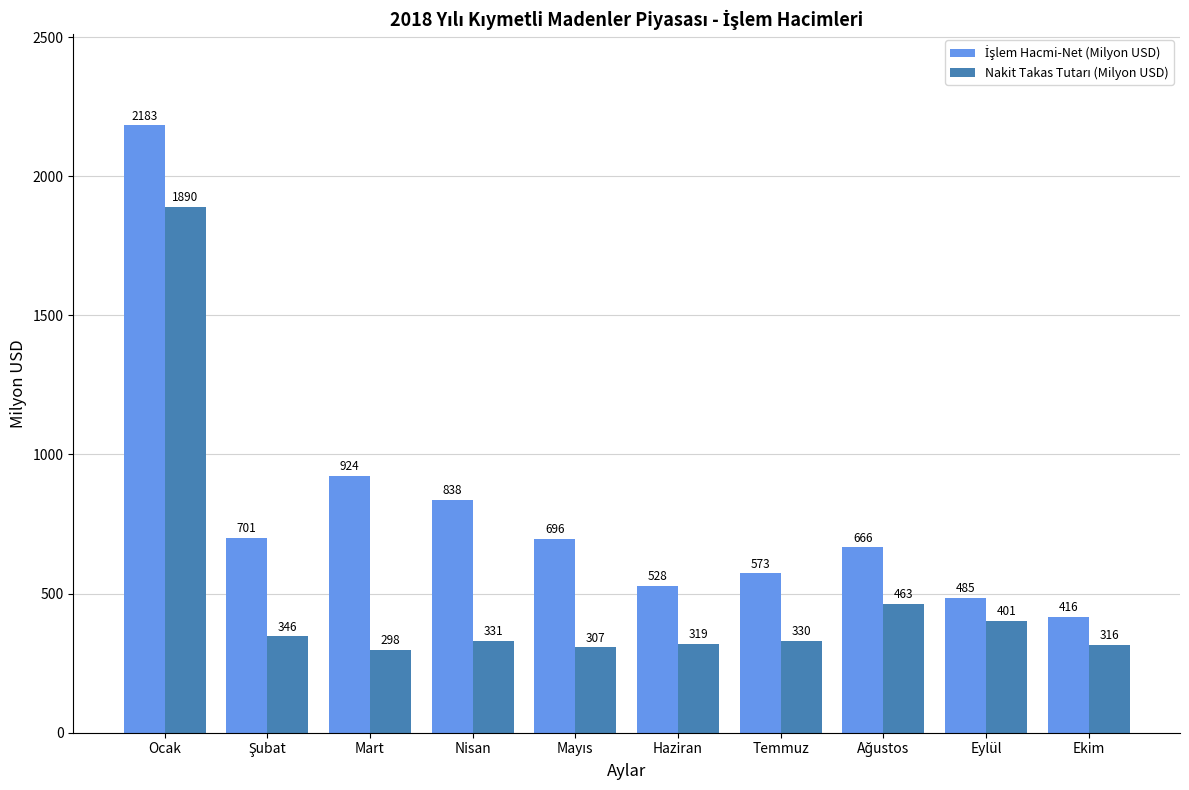

At which category is the sum across all series the highest?

Ocak